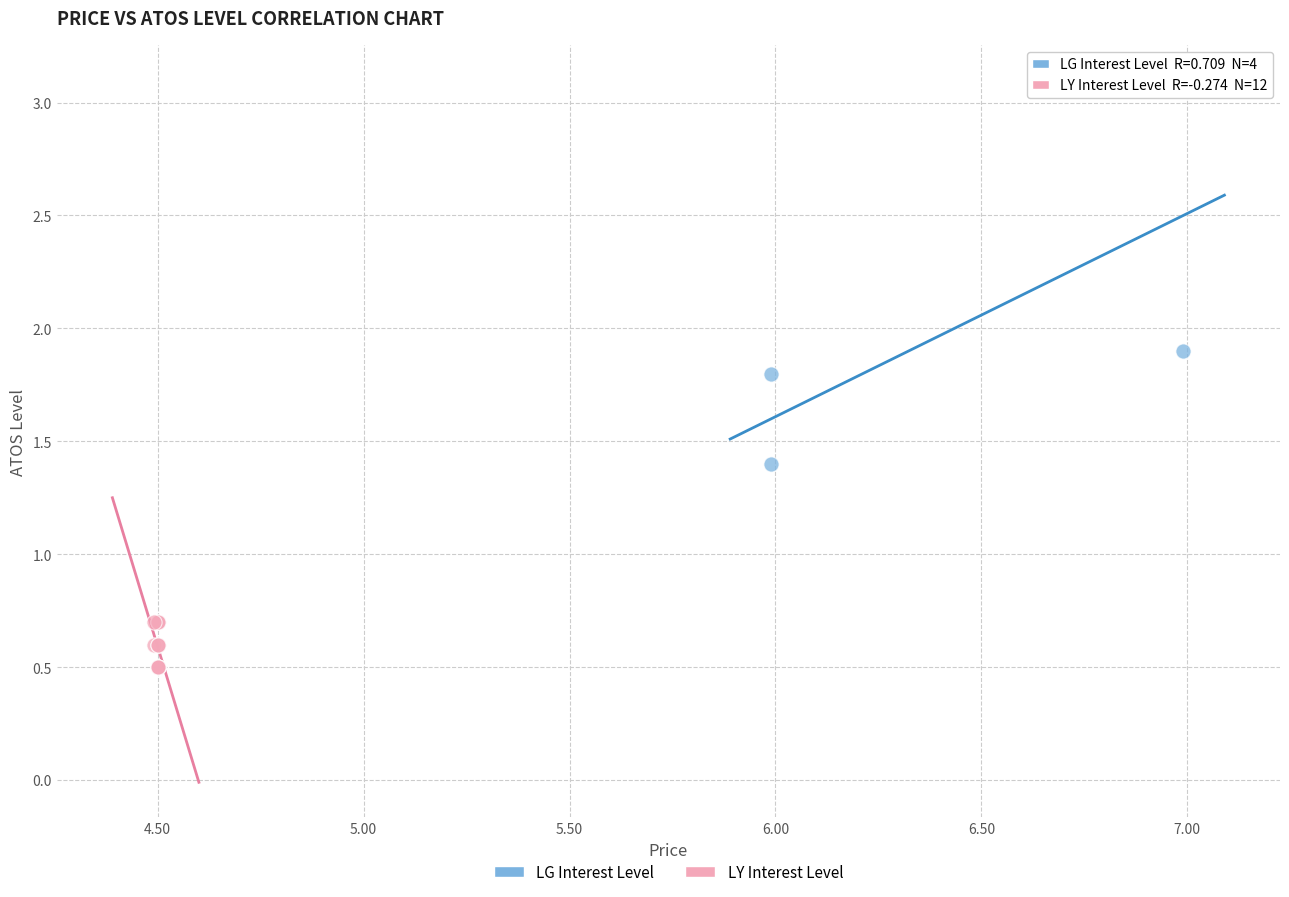

Which series reaches the minimum Y coordinate?

LY Interest Level